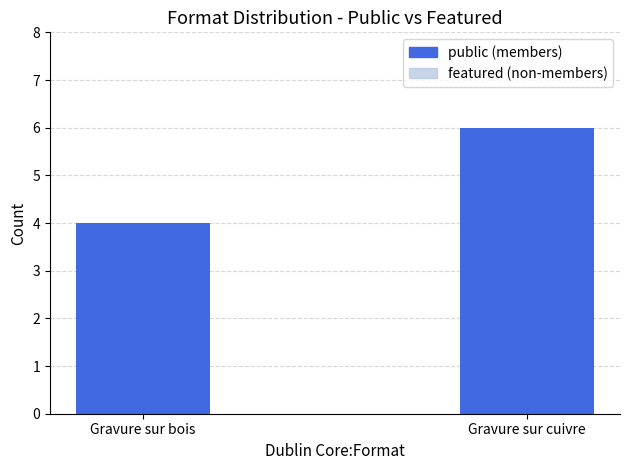

What is the change in value from Gravure sur bois to Gravure sur cuivre?

+2